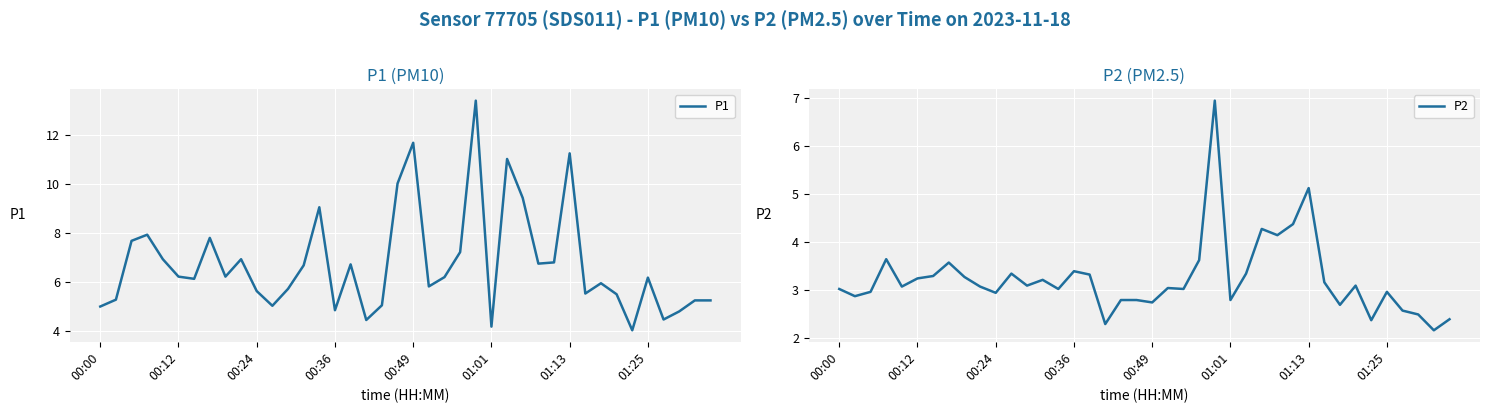

True or false: P1 and P2 cross at least once.

False